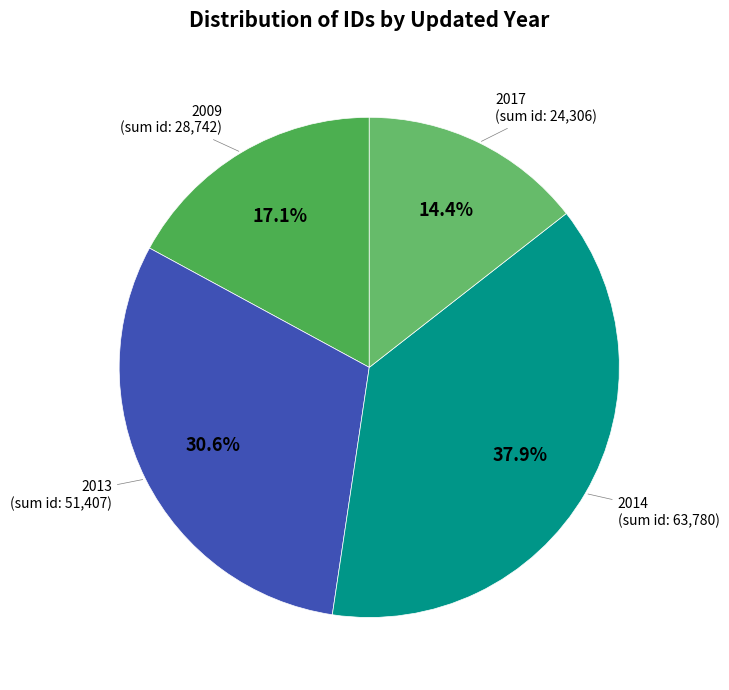

Count the number of slices in the pie.

4